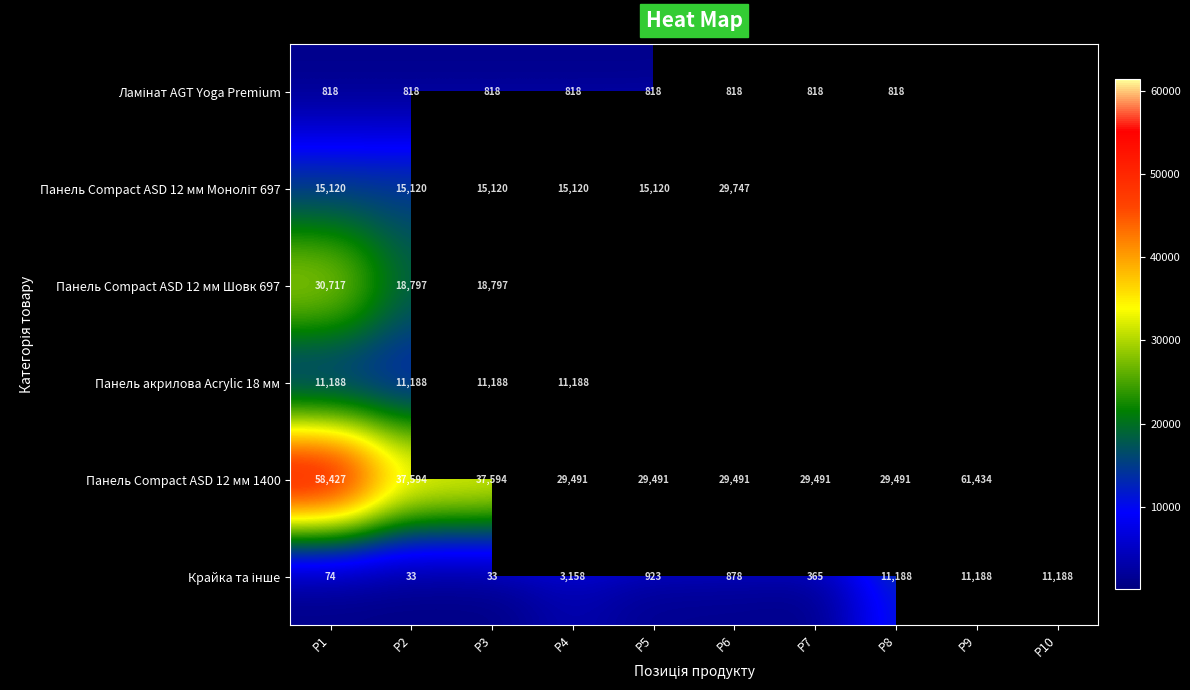

At which category is the sum across all series the highest?

P1